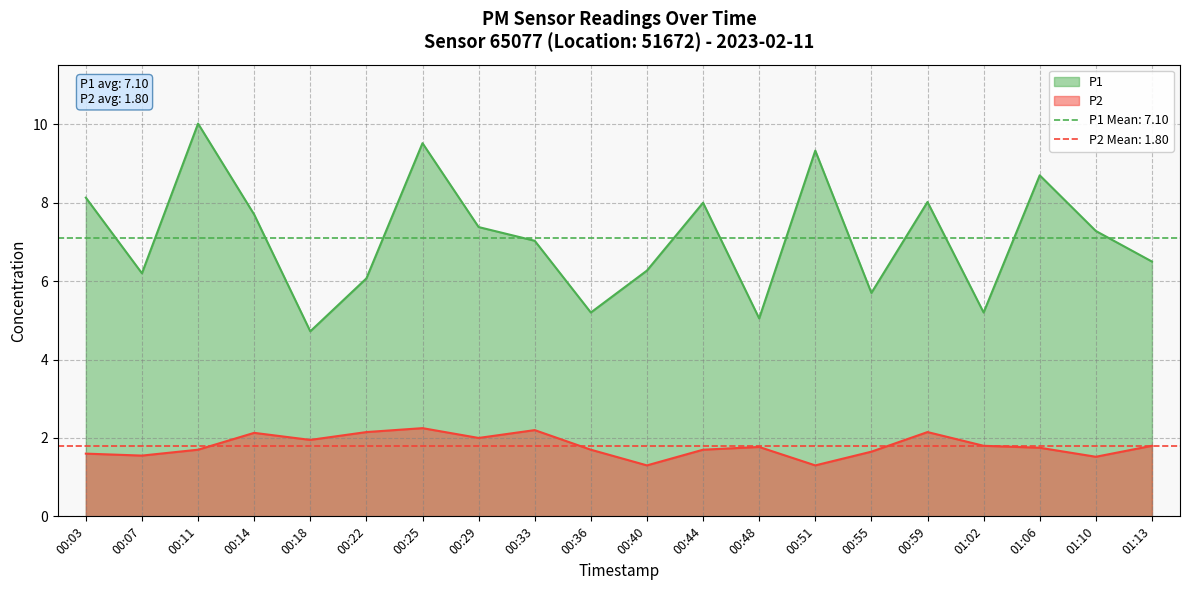

At which category does the chart reach its minimum across all series?

00:40